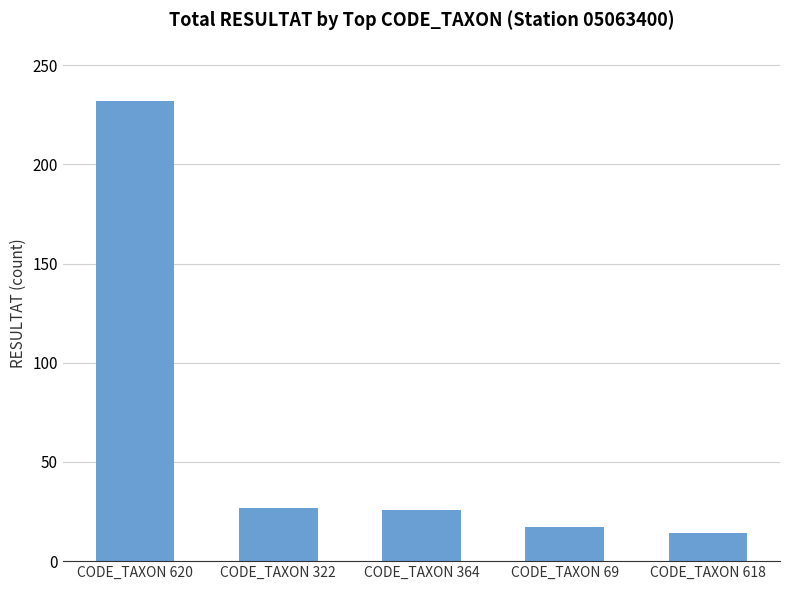

Approximately how many times larger is the value at CODE_TAXON 618 compared to CODE_TAXON 69?

0.8